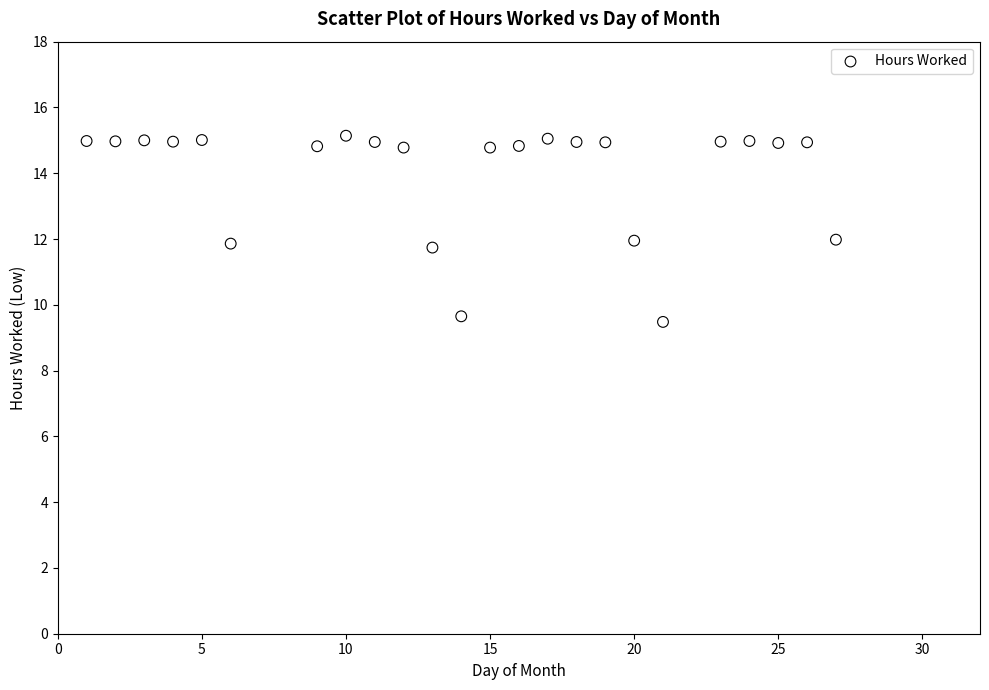

What is the range of X values (max minus min)?

26.0